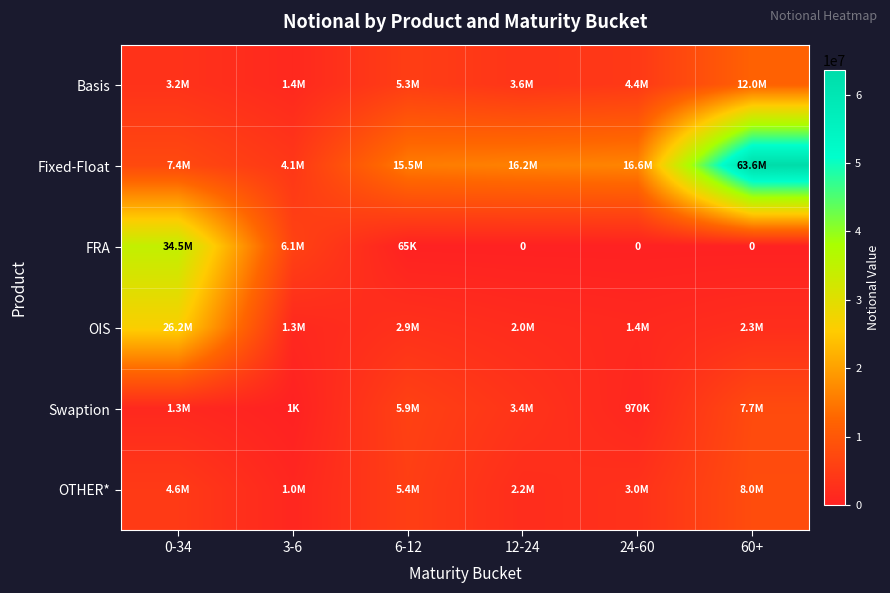

Which series has the largest total across all categories?

Fixed-Float